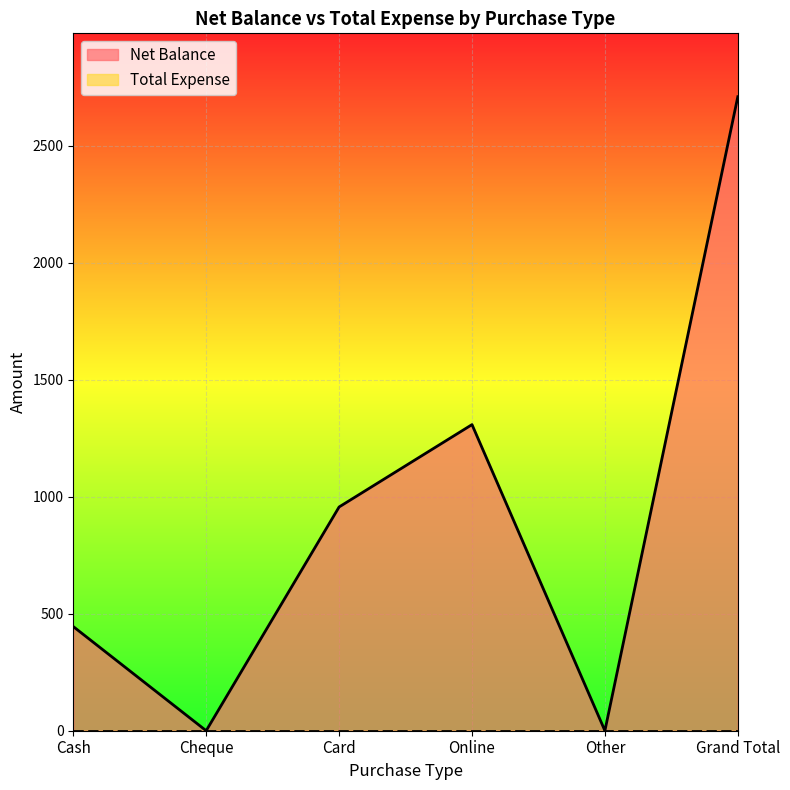

At which label does the data first exceed 956?

Online